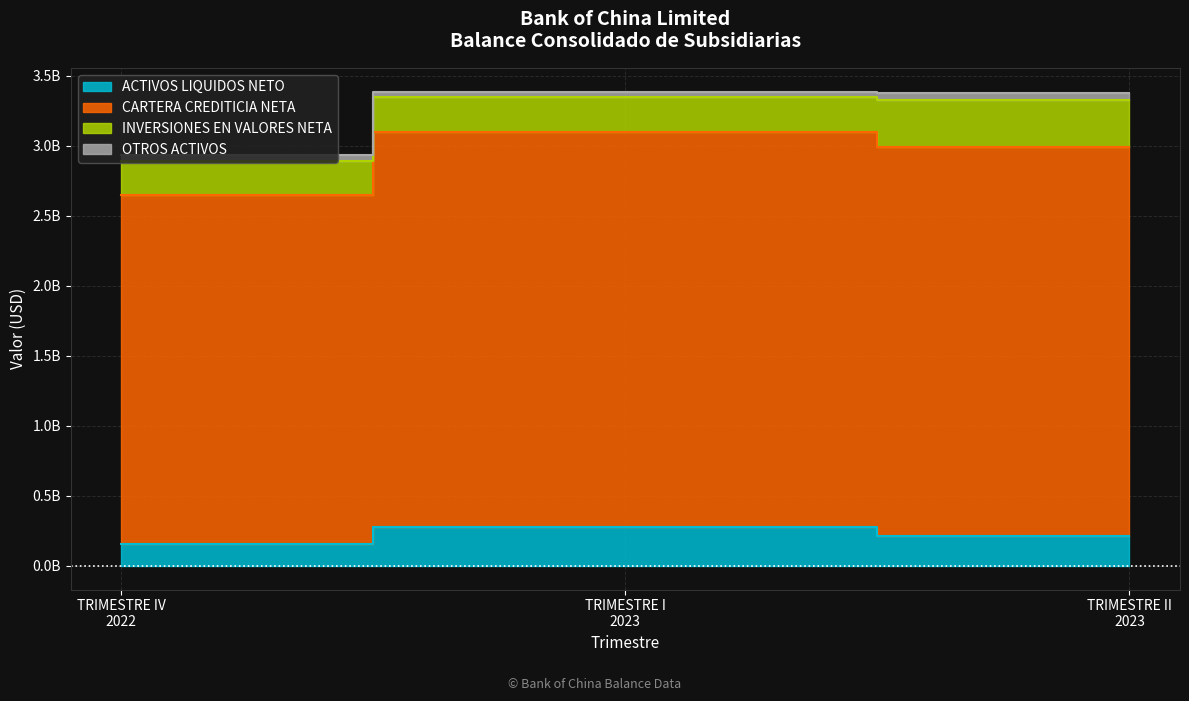

Which category has the lowest value in the CARTERA CREDITICIA NETA series?

TRIMESTRE IV
2022